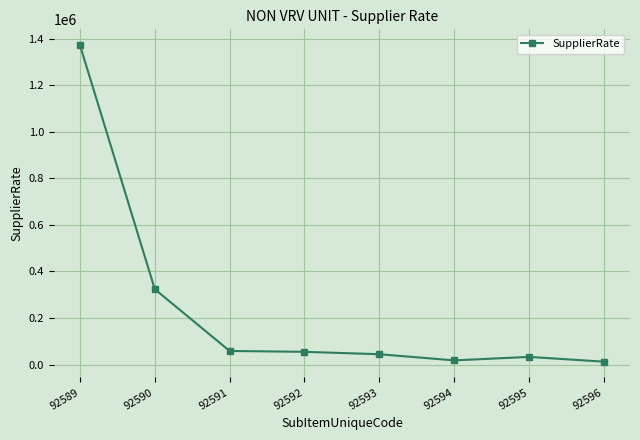

True or false: the data has more than 0 interior local peaks.

True